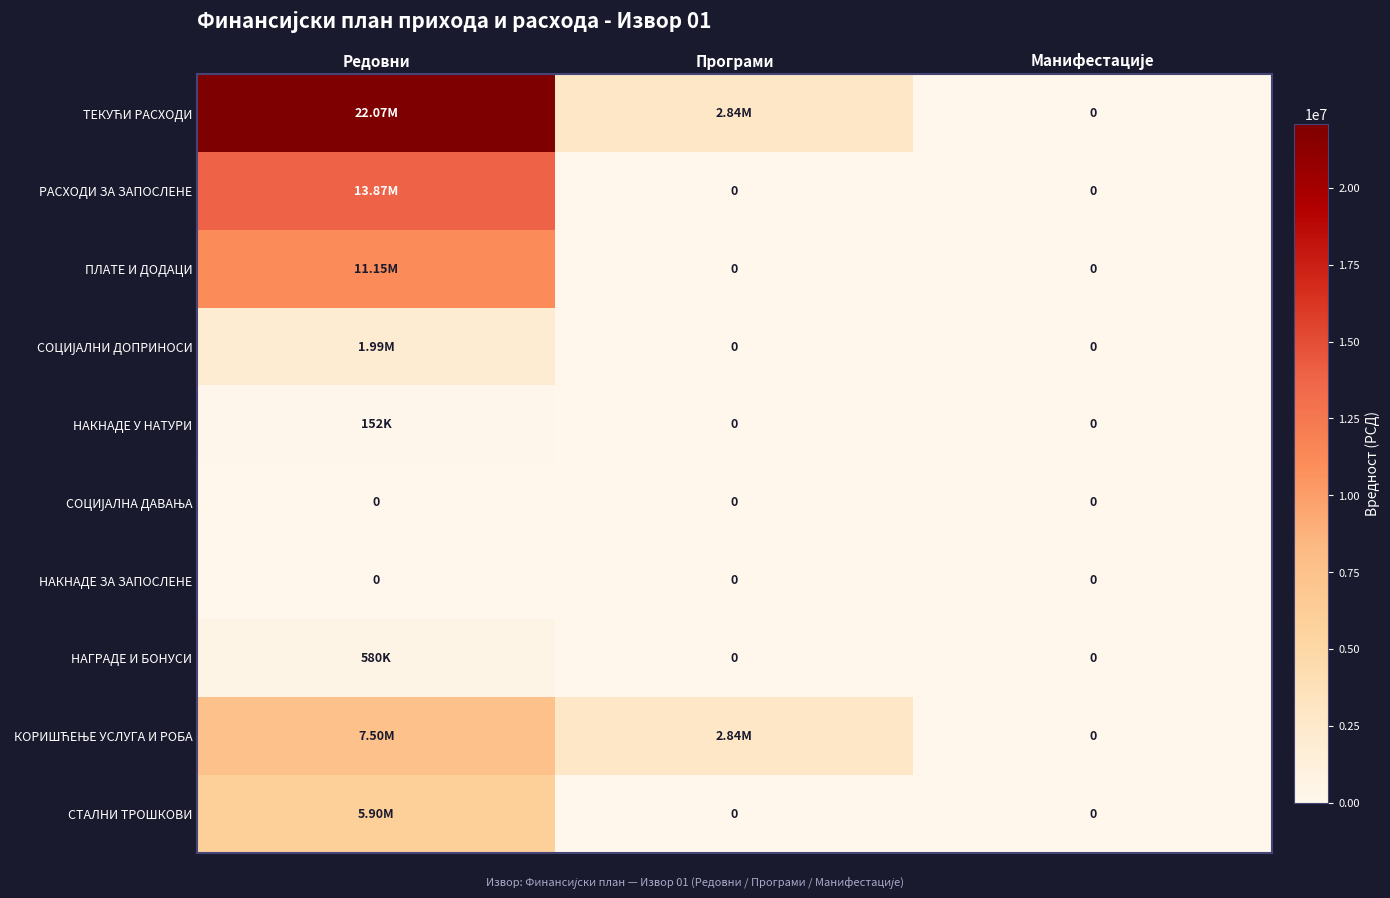

At which category is the sum across all series the highest?

Редовни